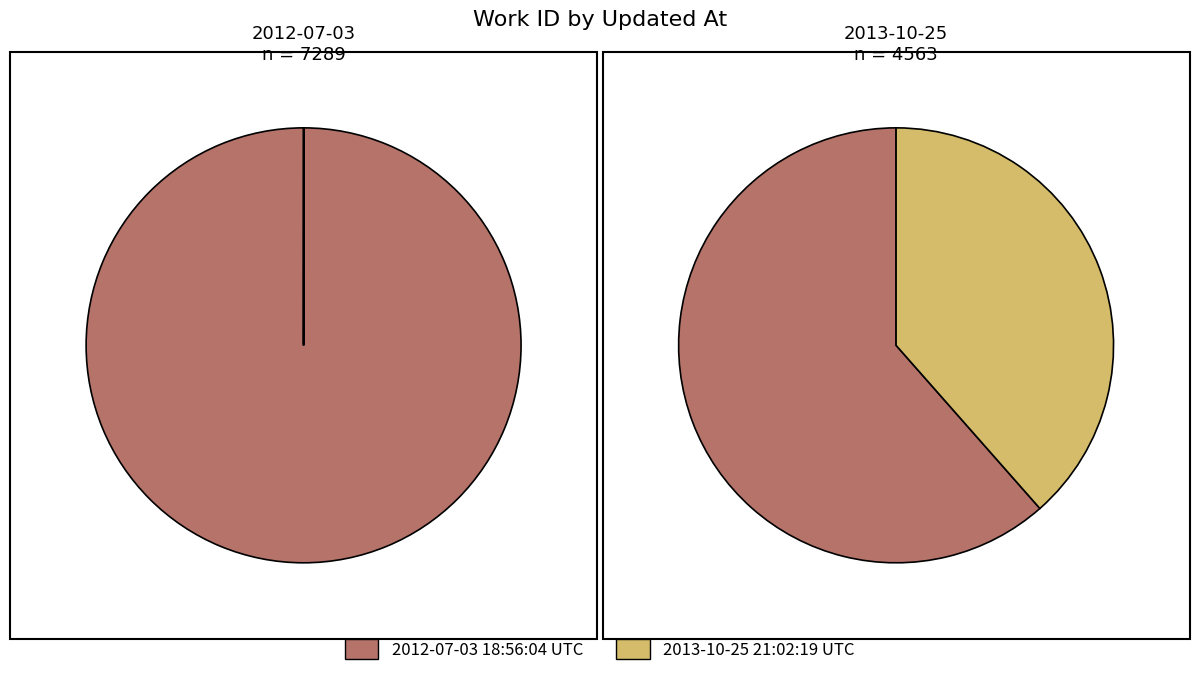

To the nearest percent, what portion does 2013-10-25 21:02:19 UTC represent?

38%